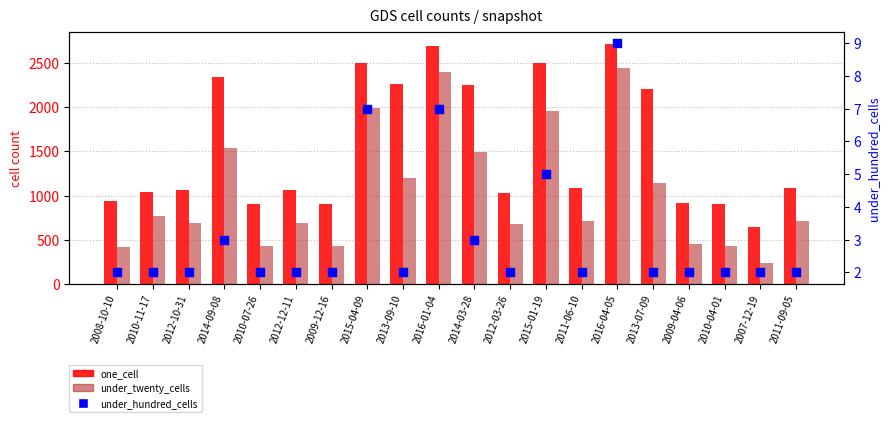

Is the value of one_cell at 2016-01-04 greater than the value of under_hundred_cells at 2007-12-19?

Yes